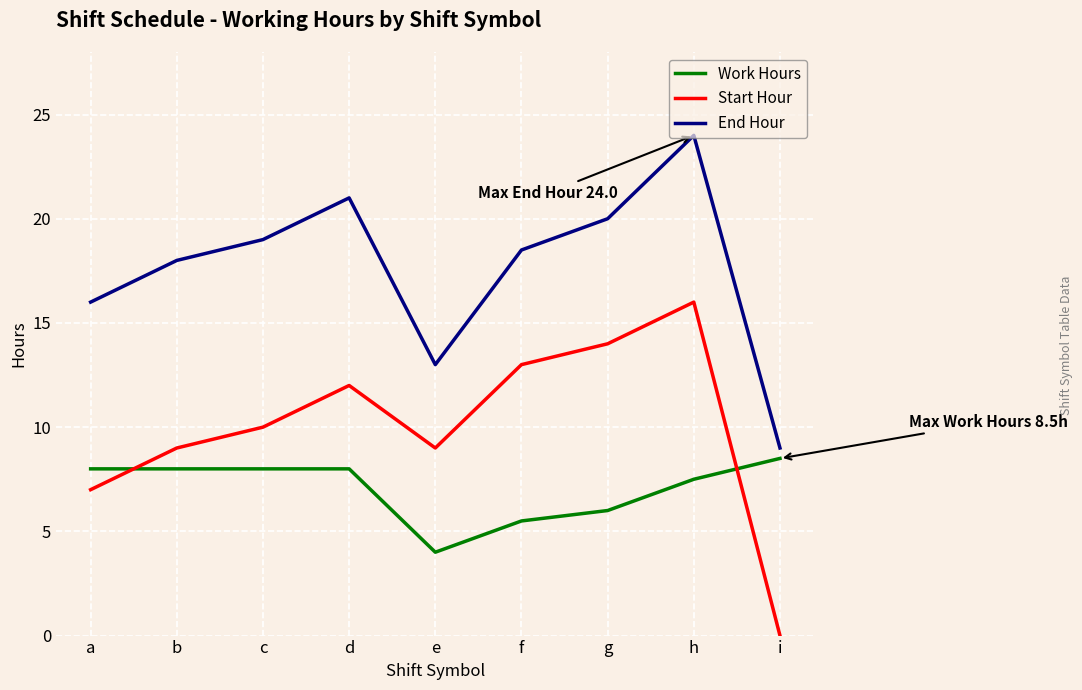

At which category is the sum across all series the highest?

h